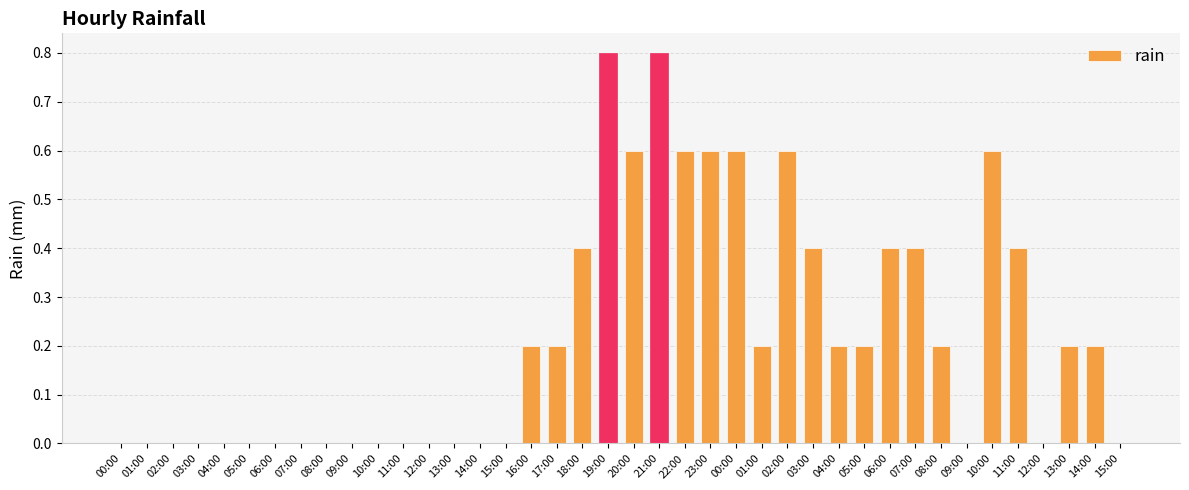

What is the average value?

0.2